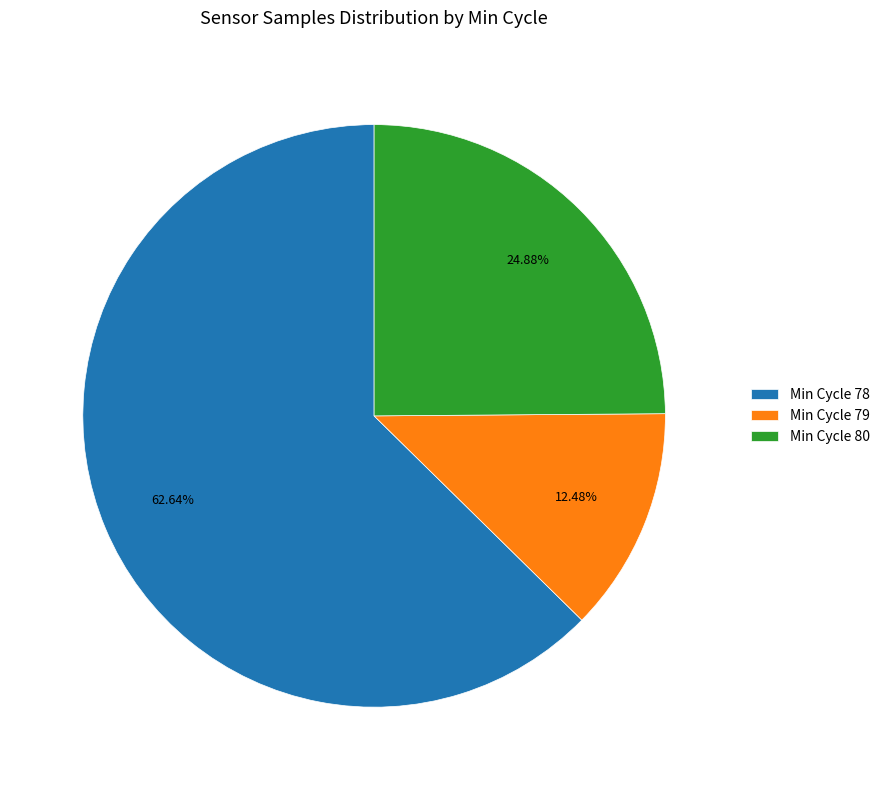

Is there any slice that represents more than half of the pie?

Yes